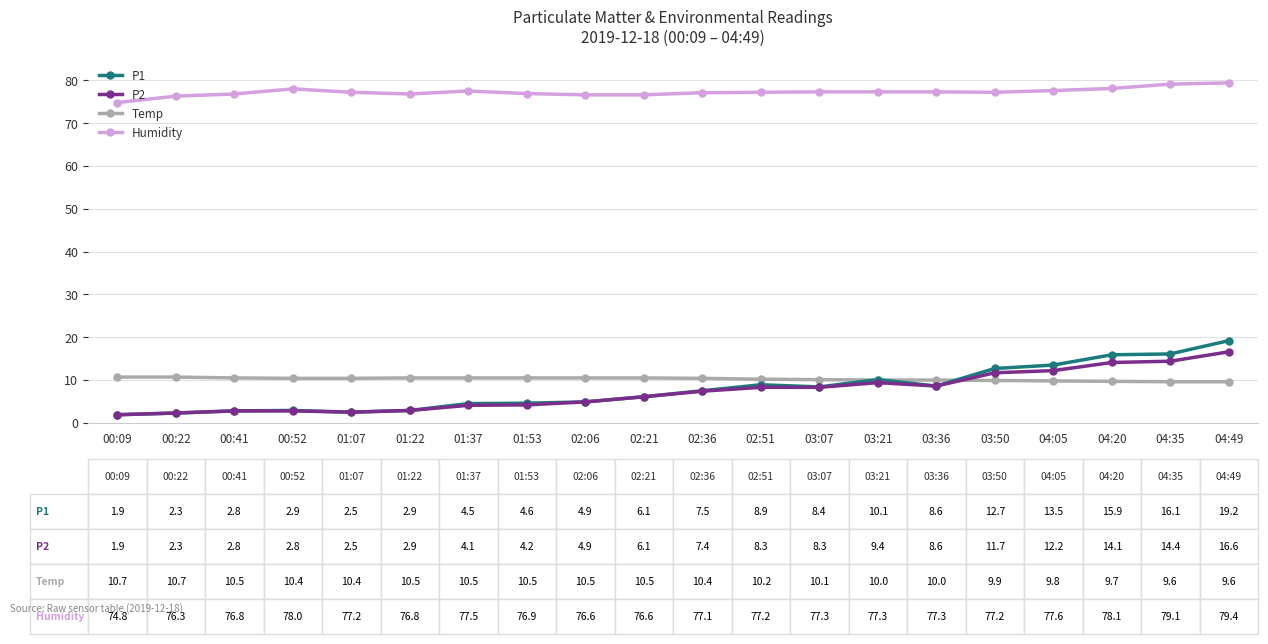

What position from the left is 00:22?

2